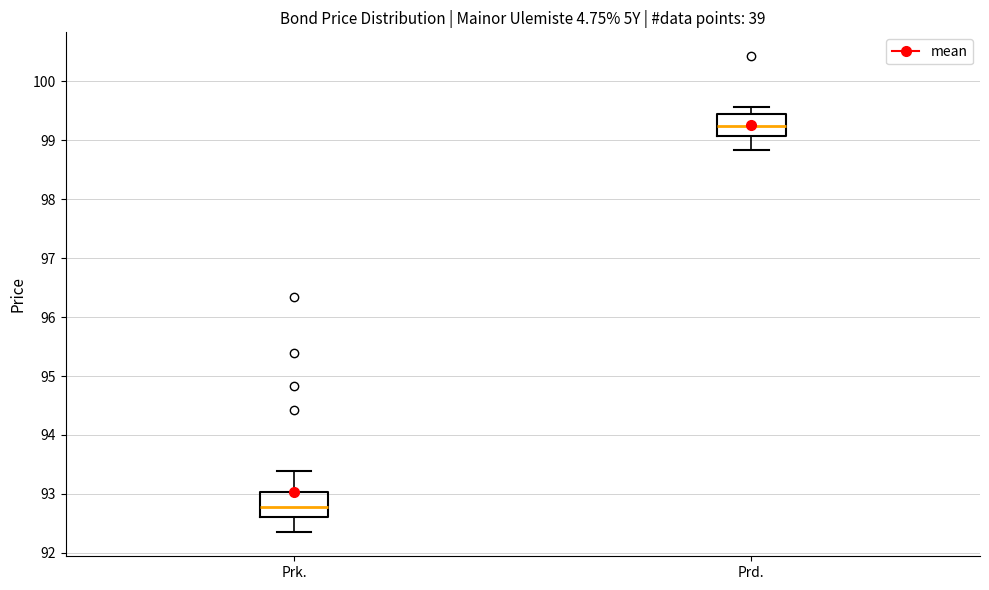

Which box's median line is the highest?

Prd.